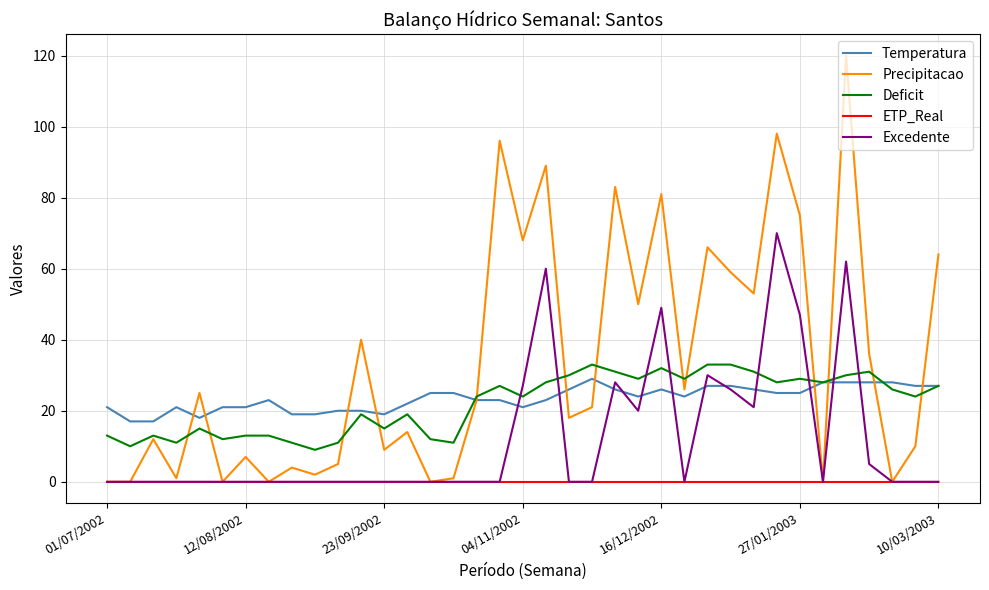

Which series has the largest range (max minus min)?

Precipitacao